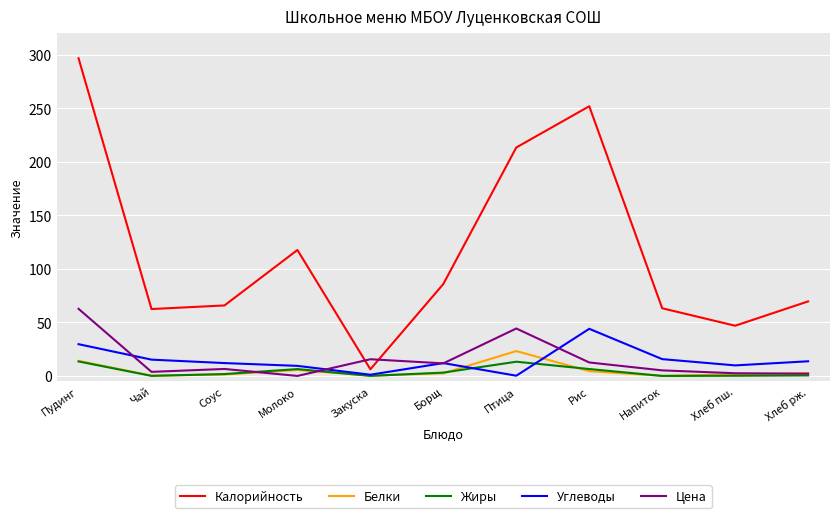

What is the maximum value for Углеводы?

44.0